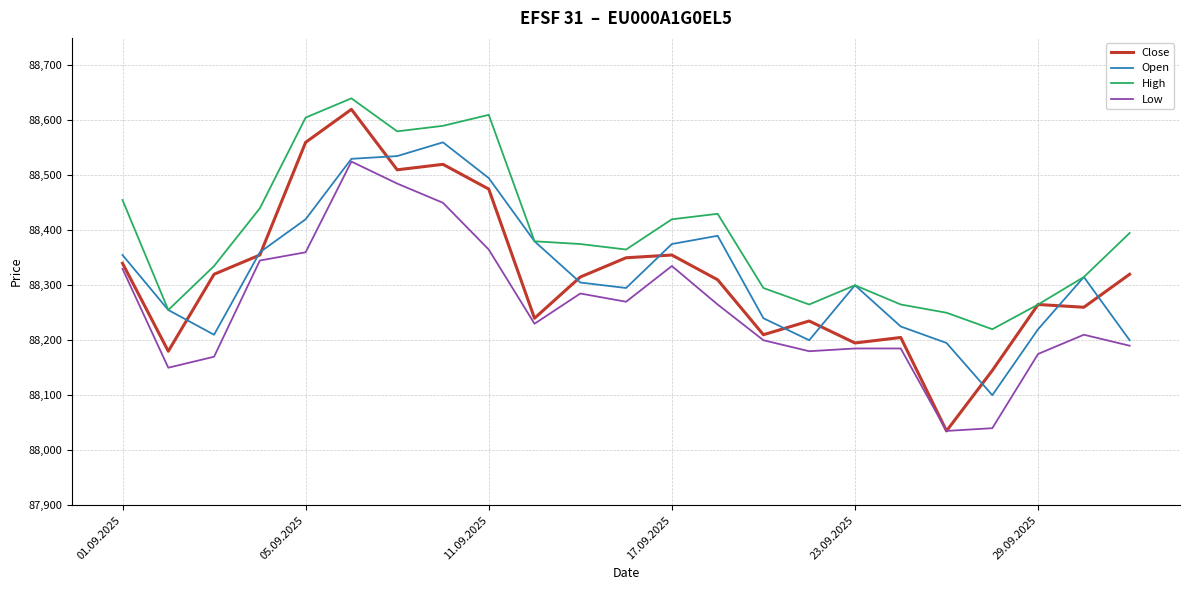

What is the minimum value shown in the chart?

88035